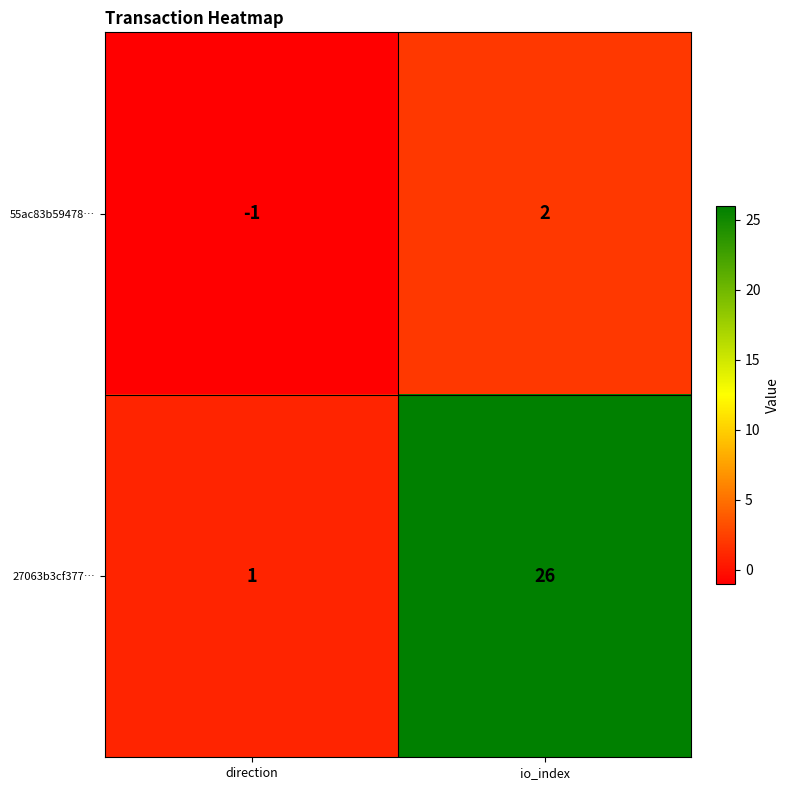

List the series in order of their overall mean, highest first.

27063b3cf377…, 55ac83b59478…